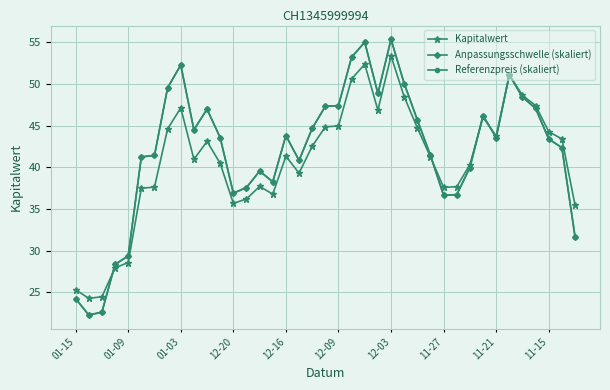

True or false: Anpassungsschwelle (skaliert) and Referenzpreis (skaliert) intersect in this chart.

True